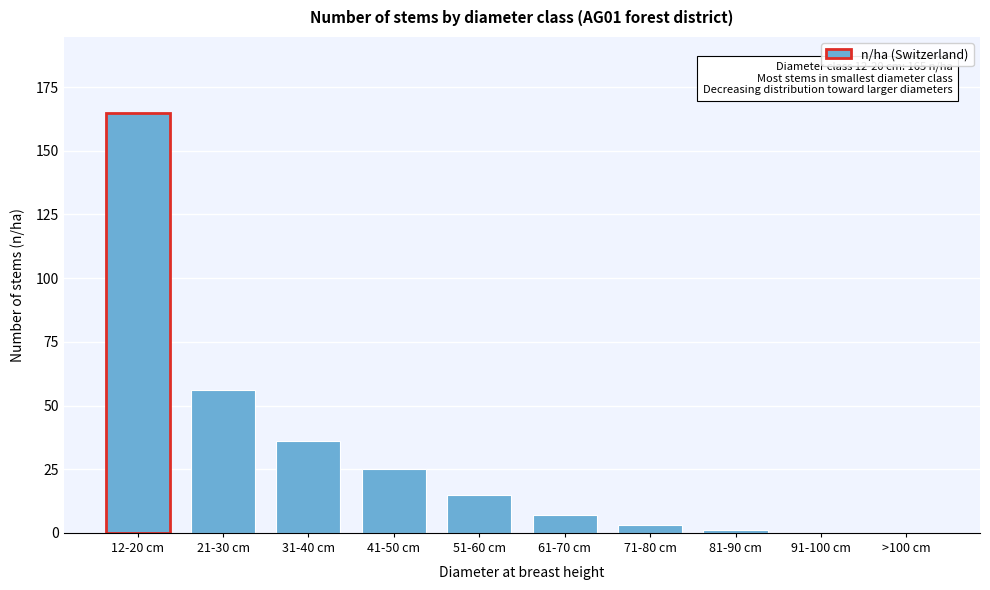

At which label is the value closest to 82?

21-30 cm